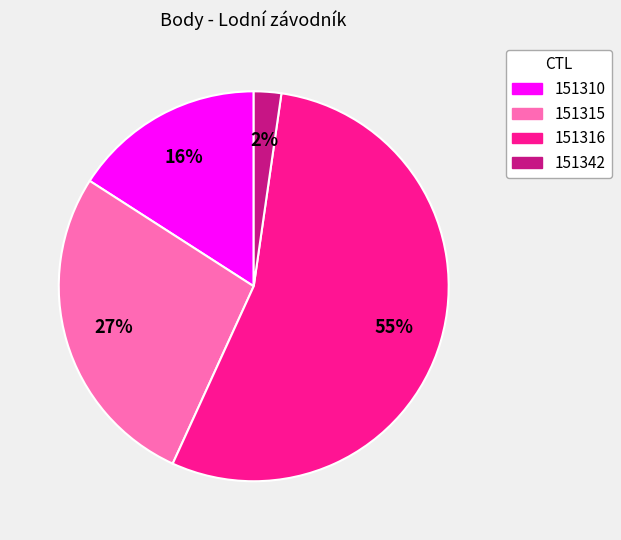

To the nearest percent, what is the average slice percentage?

25%